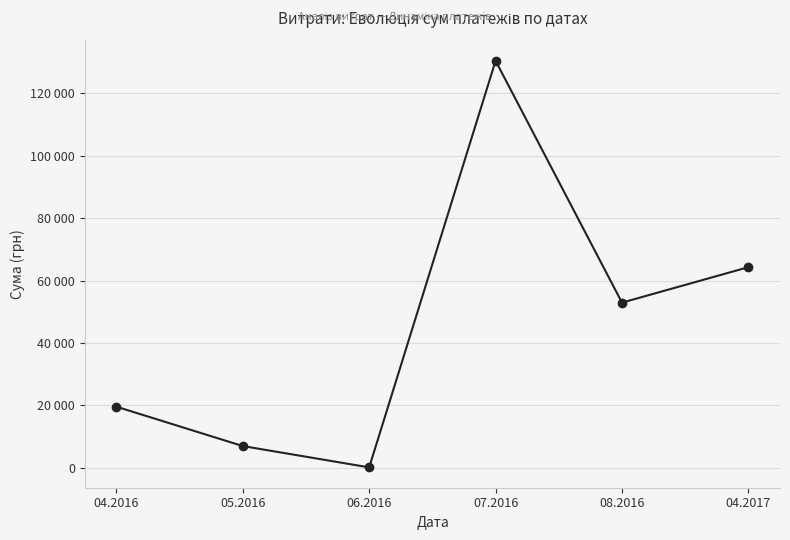

What value does the data have at 07.2016?

130379.7